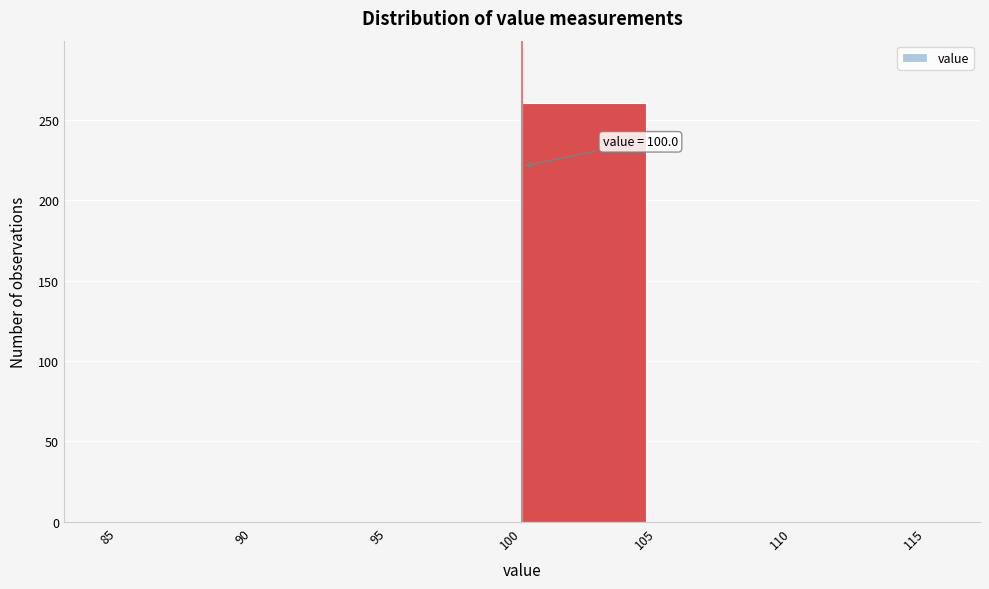

Which range on the x-axis has the tallest bar?

100 to 105